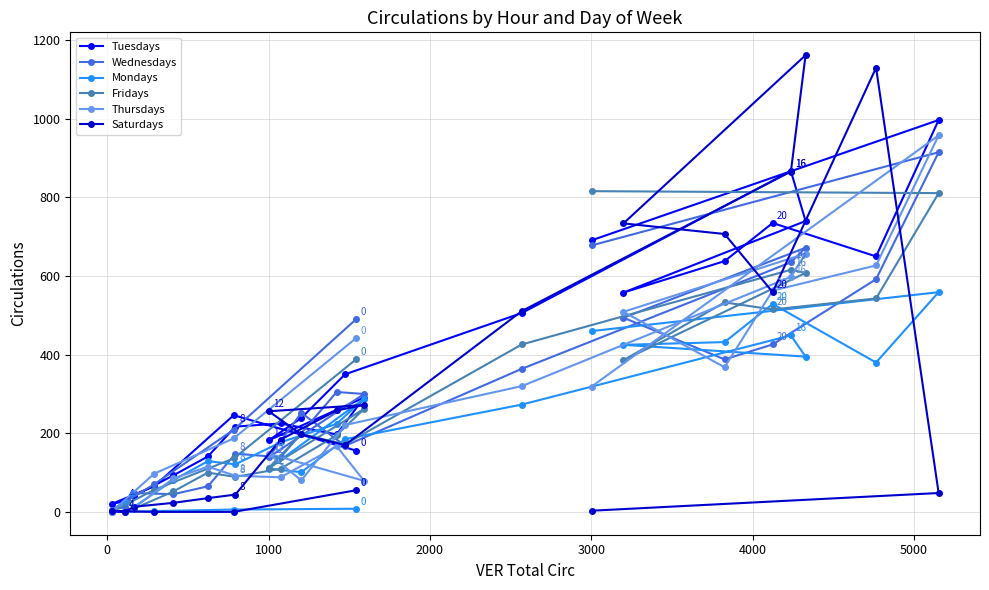

Which series has the widest spread of values?

Saturdays